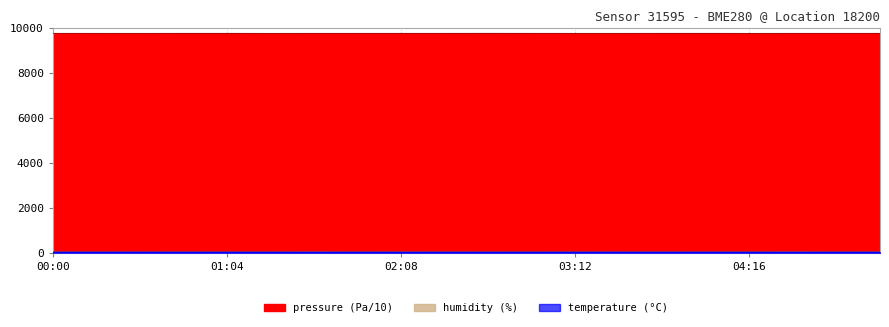

At which category is the sum across all series the highest?

02:40